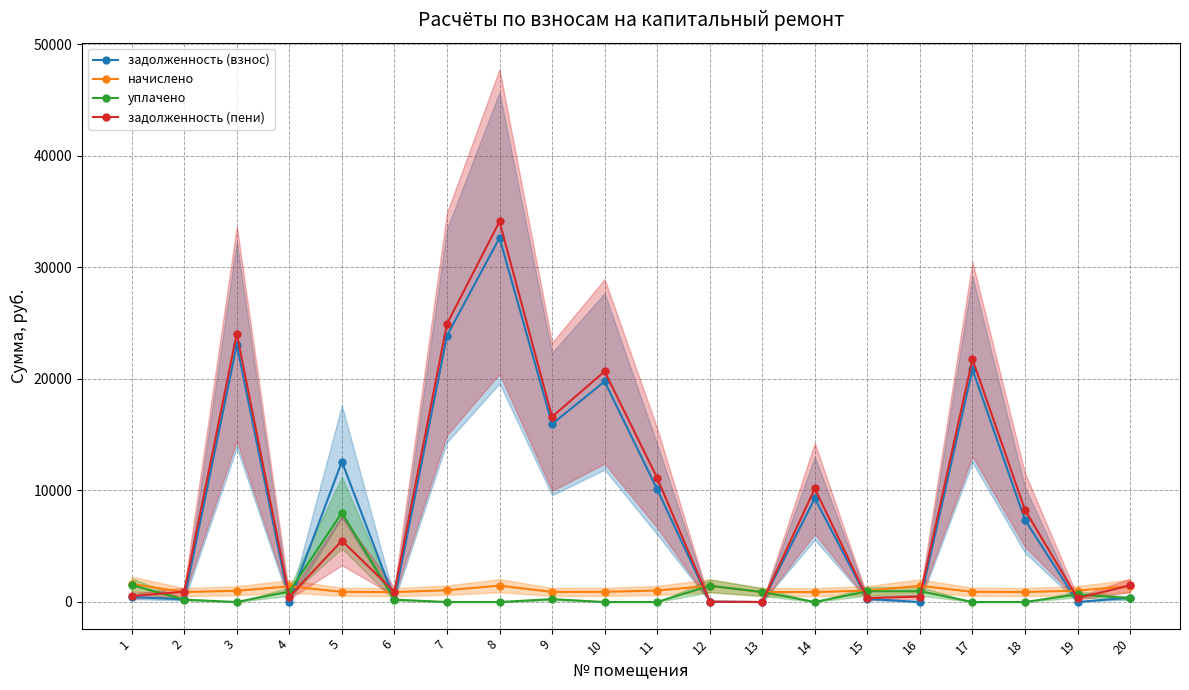

Where is the first local maximum for начислено?

4